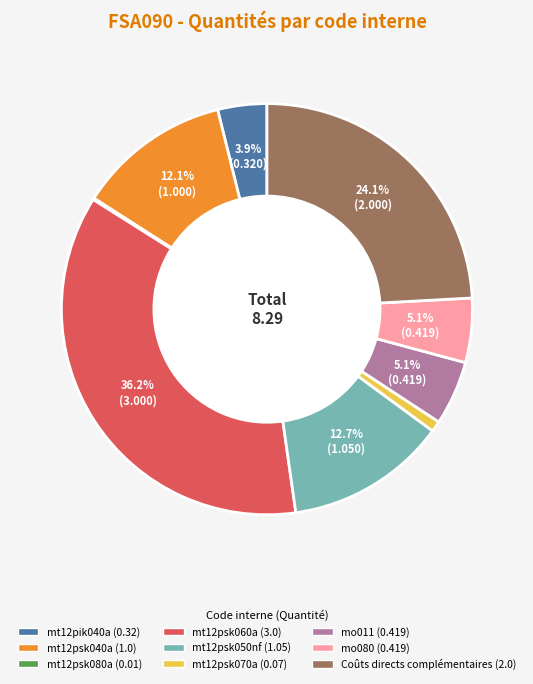

To the nearest percent, what portion does Coûts directs complémentaires represent?

24%